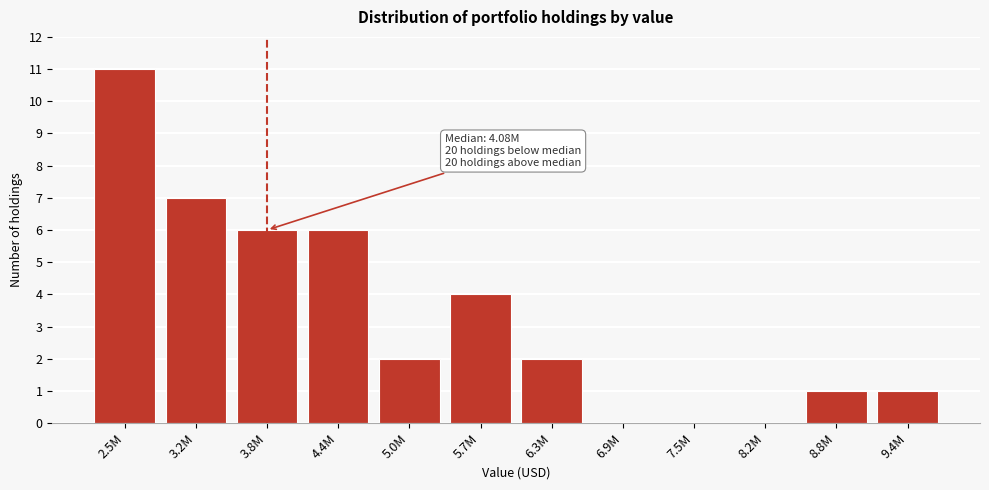

Reading left to right, transcribe all the data shown in this chart.

2.5M=11	3.2M=7	3.8M=6	4.4M=6	5.0M=2	5.7M=4	6.3M=2	6.9M=0	7.5M=0	8.2M=0	8.8M=1	9.4M=1